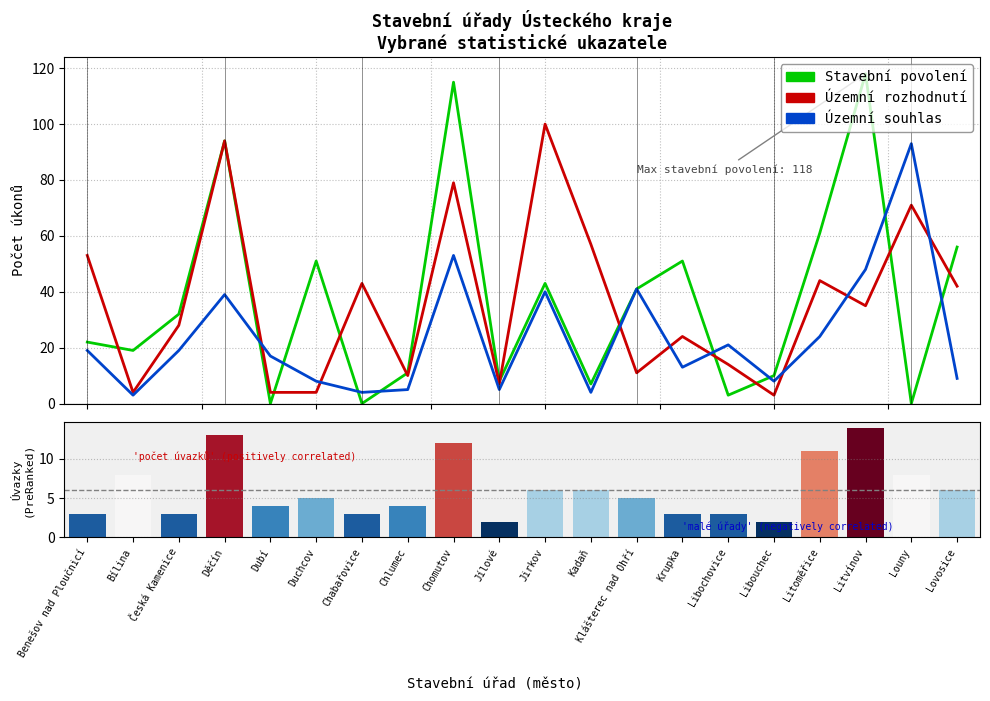

Which series changed the most between Chabařovice and Lovosice?

Stavební povolení (col_63)